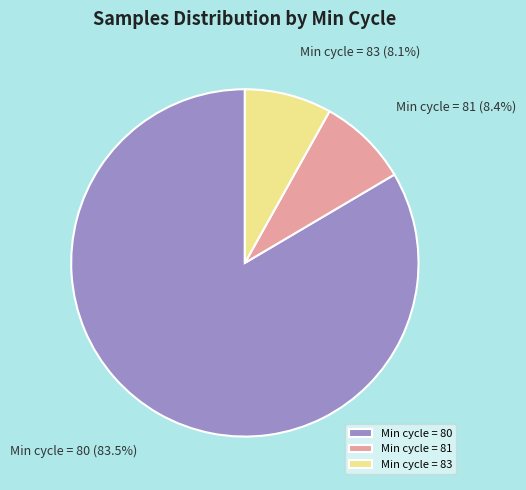

What is the majority slice?

Min cycle = 80